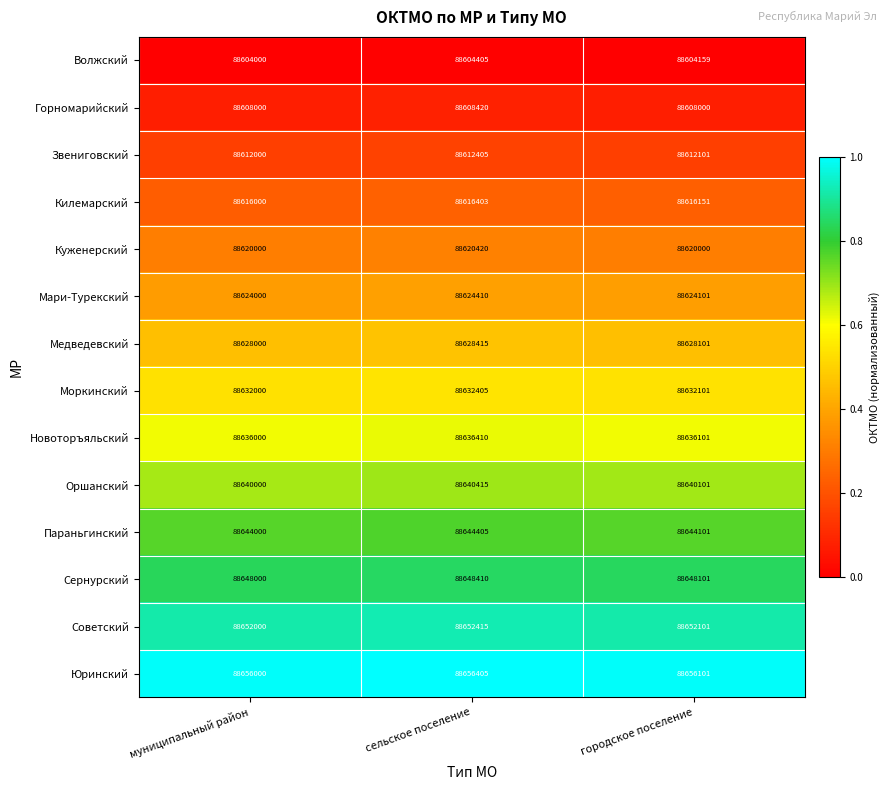

At which label does Моркинский reach its peak?

сельское поселение